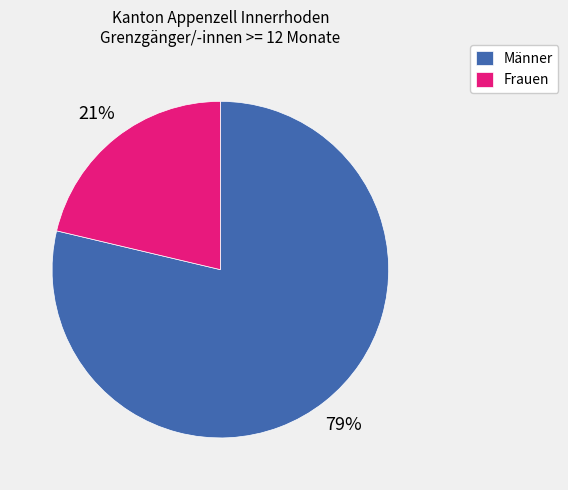

To the nearest percent, what percentage of the pie is Frauen?

21%